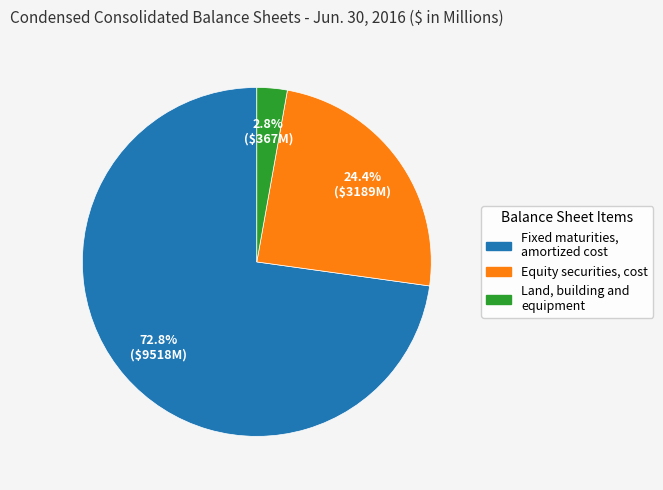

Approximately how many times larger is the value at Equity securities, cost compared to Land, building and equipment?

8.7